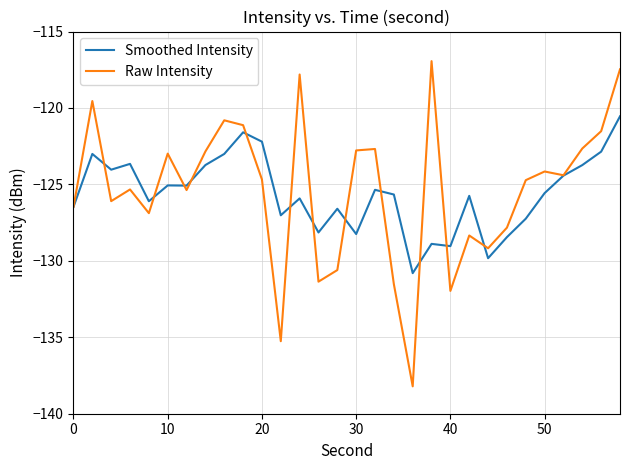

What is the smallest value displayed?

-138.2